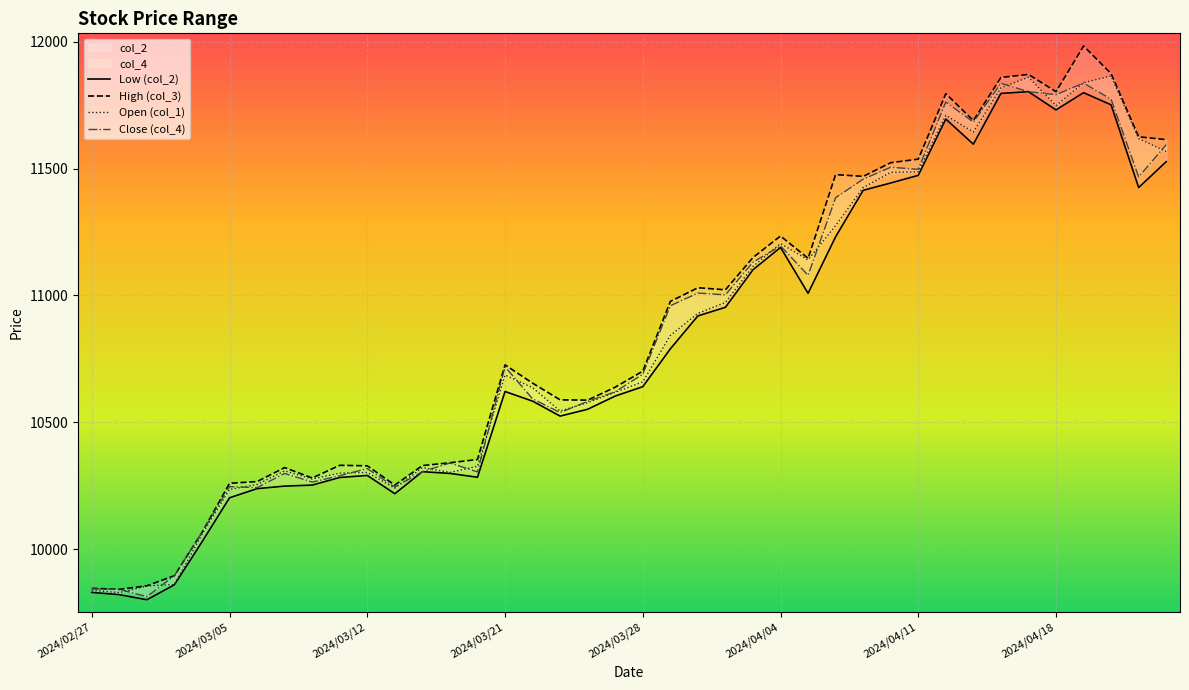

True or false: col_1 has a value of 16581 at 2024/03/04.

False